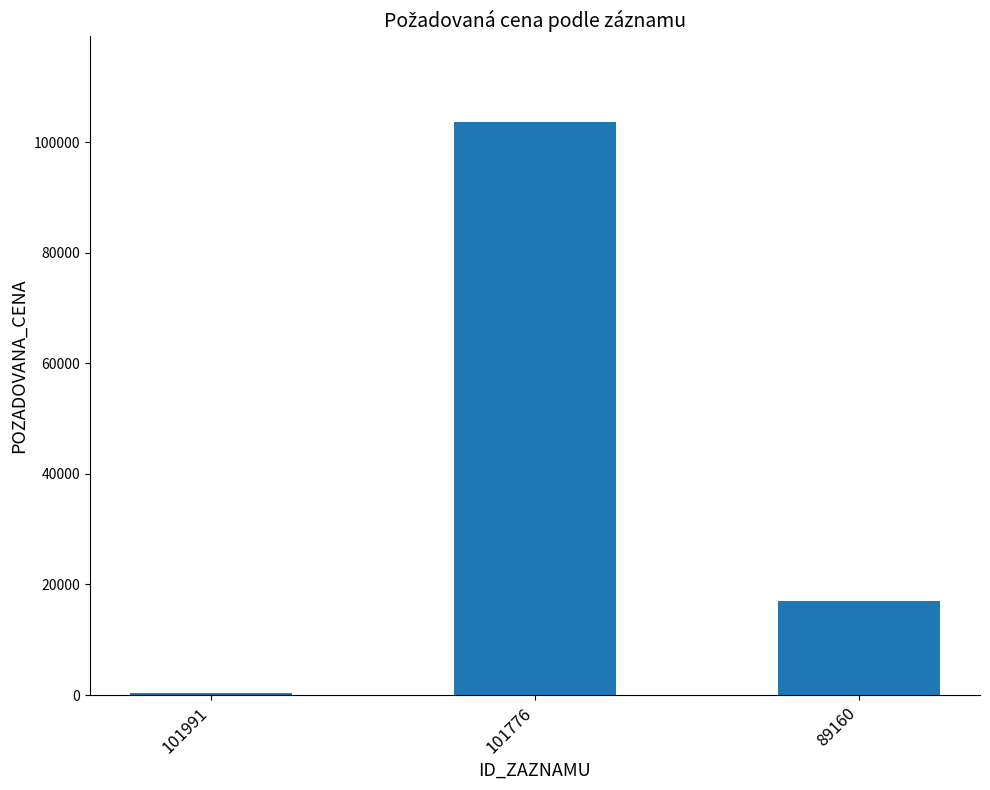

At which label is the value closest to 52066?

89160